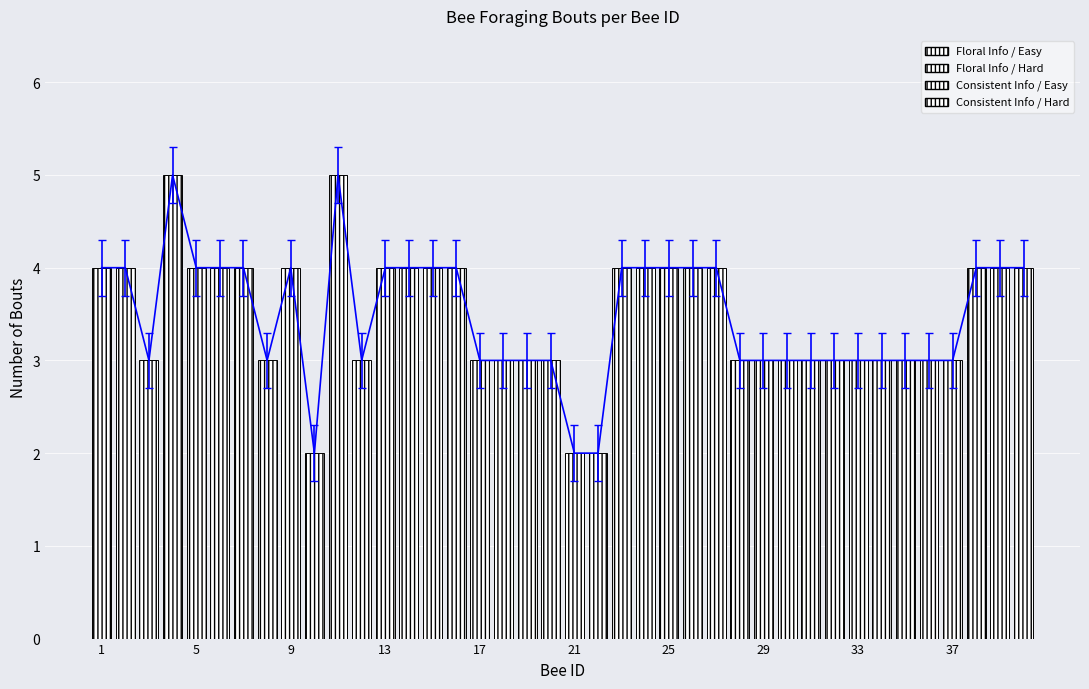

Does the chart contain any negative values?

No